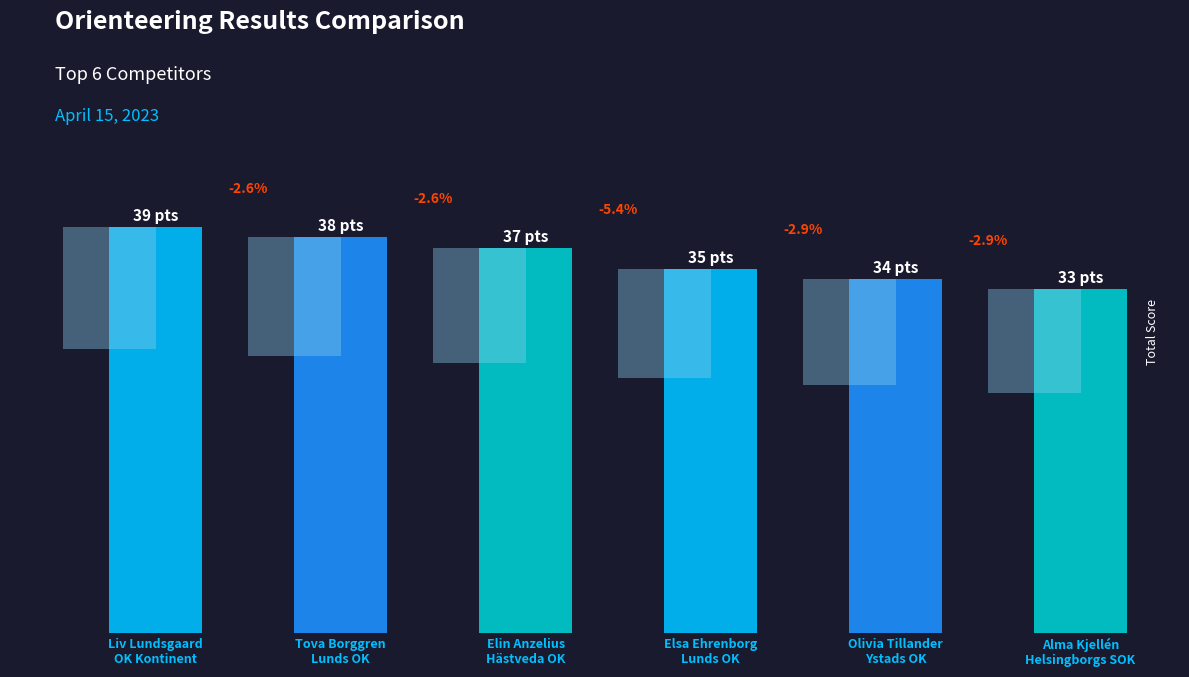

Are the bars horizontal?

No